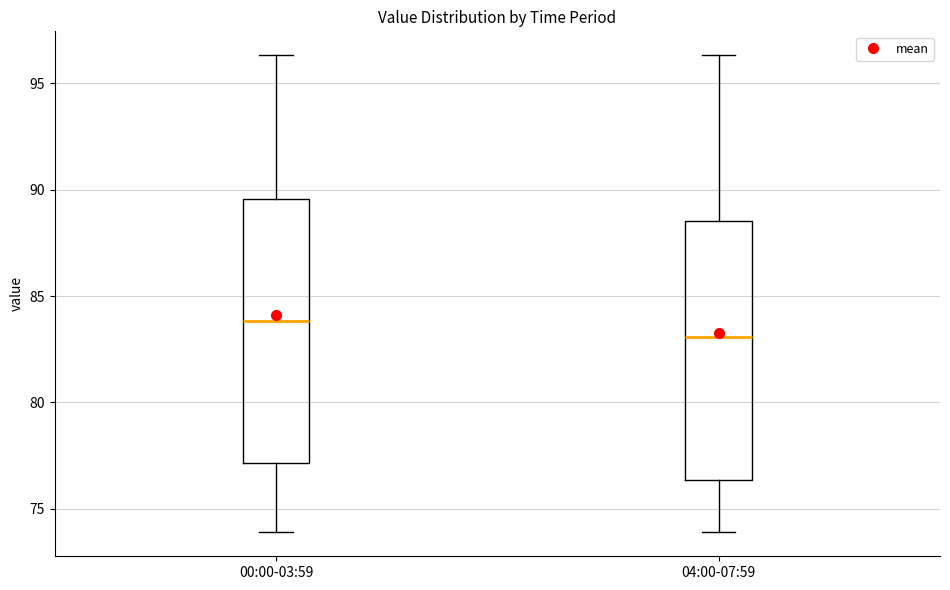

Which box has the highest median line?

00:00-03:59